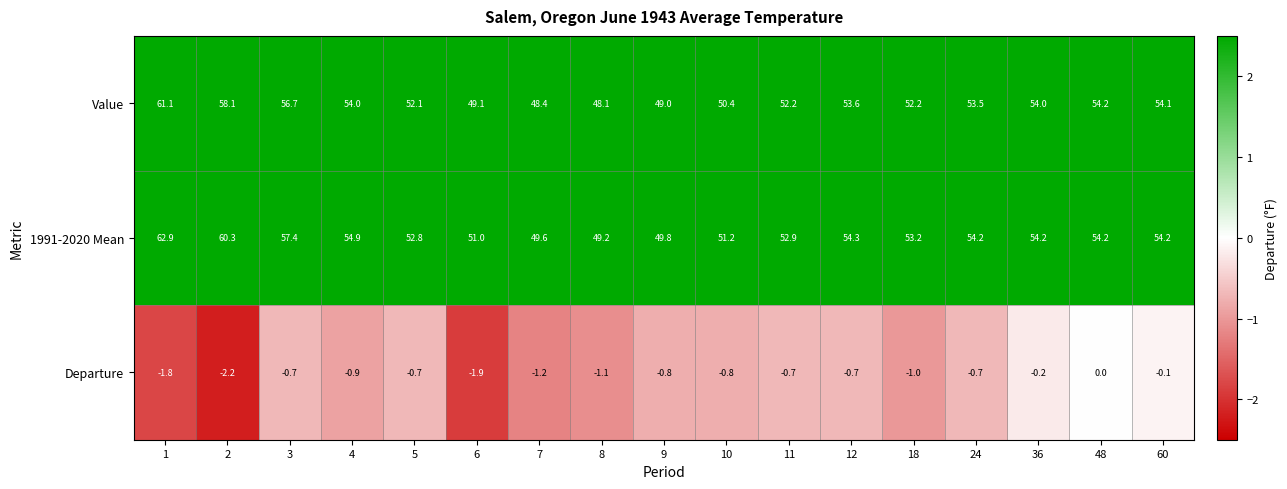

What is the difference between the second highest and second lowest values in the Value series?

9.7